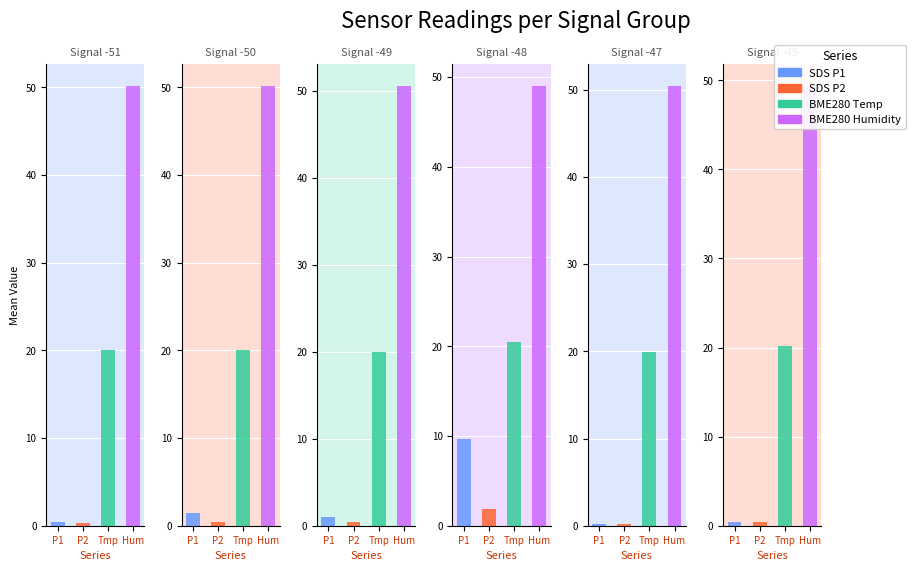

Are the bars grouped side by side (vs. stacked)?

Yes